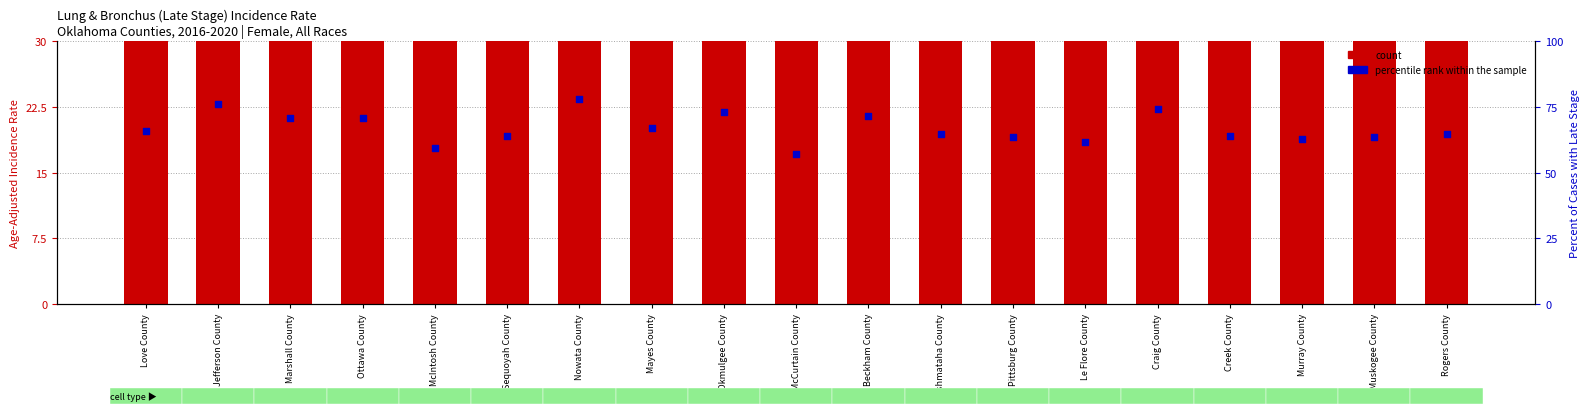

What is the total value across all series at Pittsburg County?

109.4